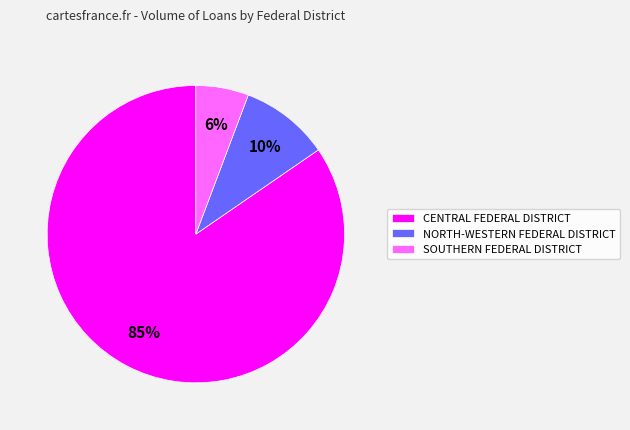

Which slice is the largest?

CENTRAL FEDERAL DISTRICT